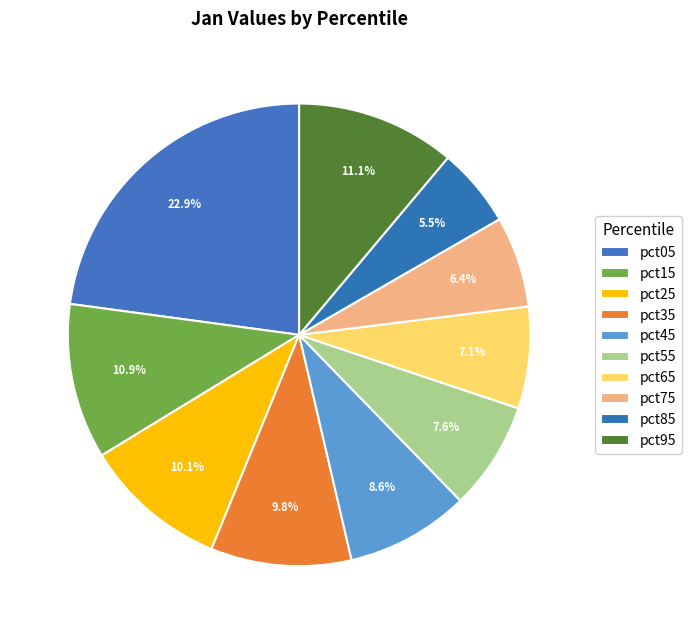

Which has a higher value, pct85 or pct35?

pct35